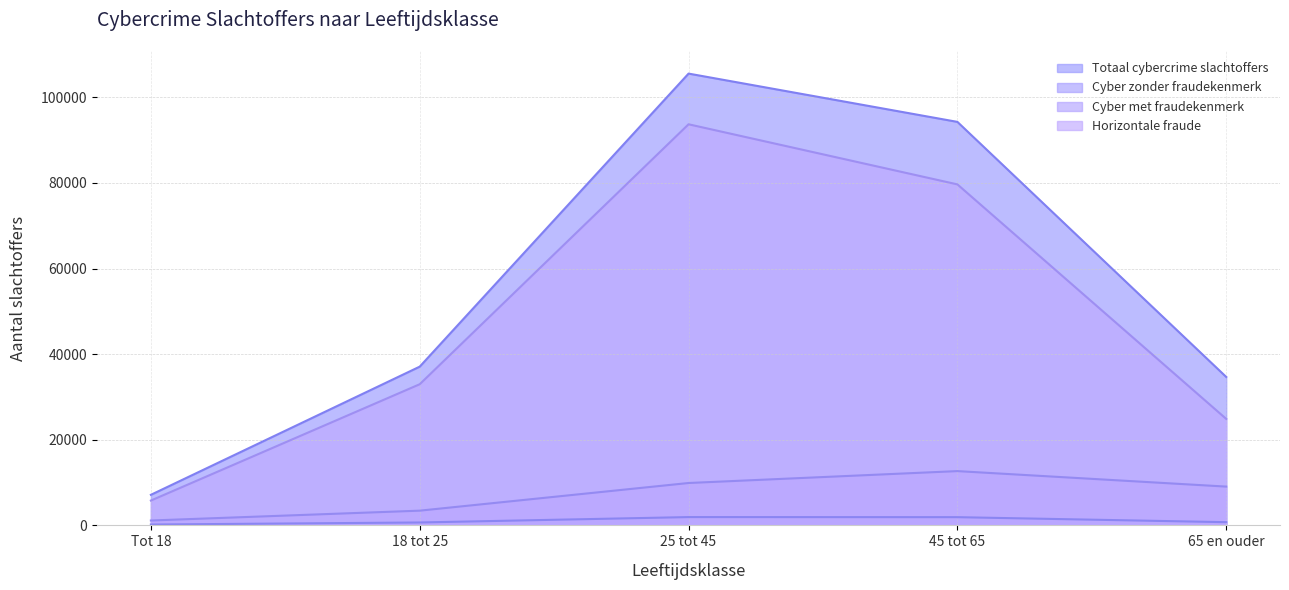

Rank the series by their maximum value, from lowest to highest.

Cyber zonder fraudekenmerk, Cyber met fraudekenmerk, Horizontale fraude, Totaal cybercrime slachtoffers